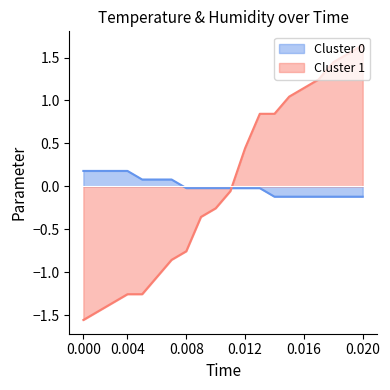

Does the chart display data point markers on the line(s)?

No